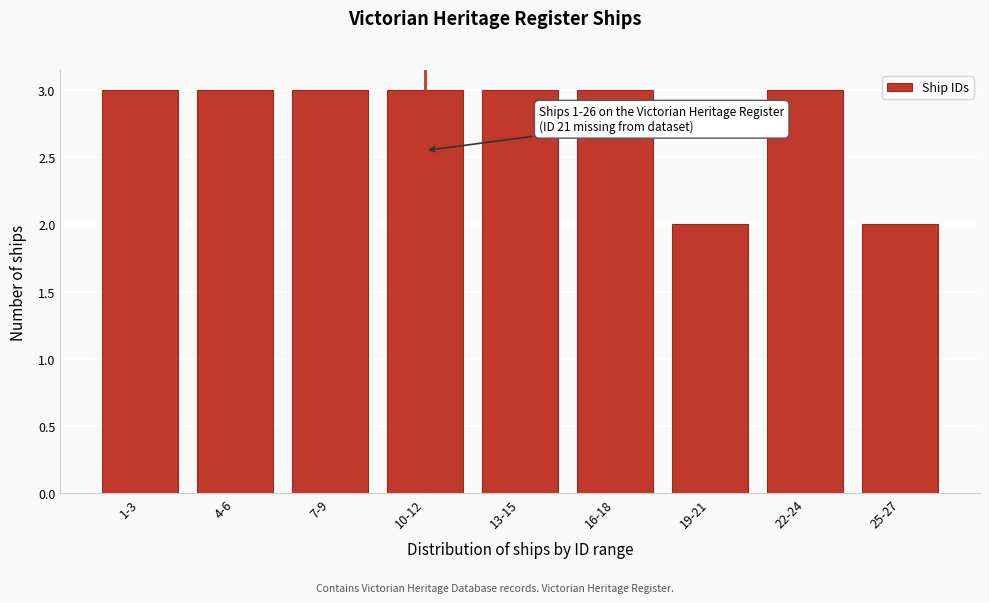

Reading right to left, what are all the values shown in this chart?

25-27=2	22-24=3	19-21=2	16-18=3	13-15=3	10-12=3	7-9=3	4-6=3	1-3=3